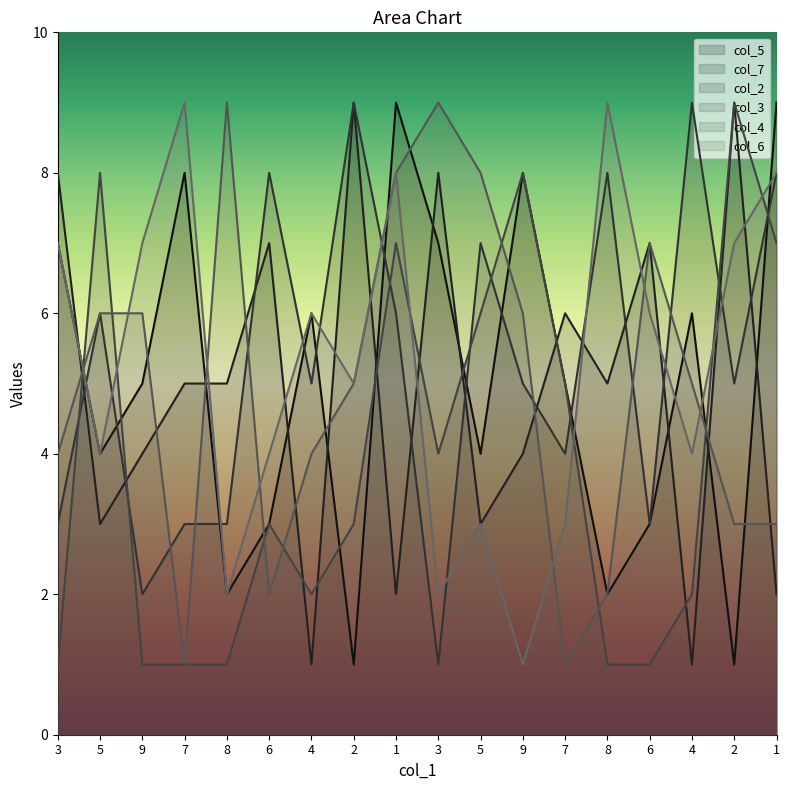

The value of col_3 at 3 is 1. True or false?

True